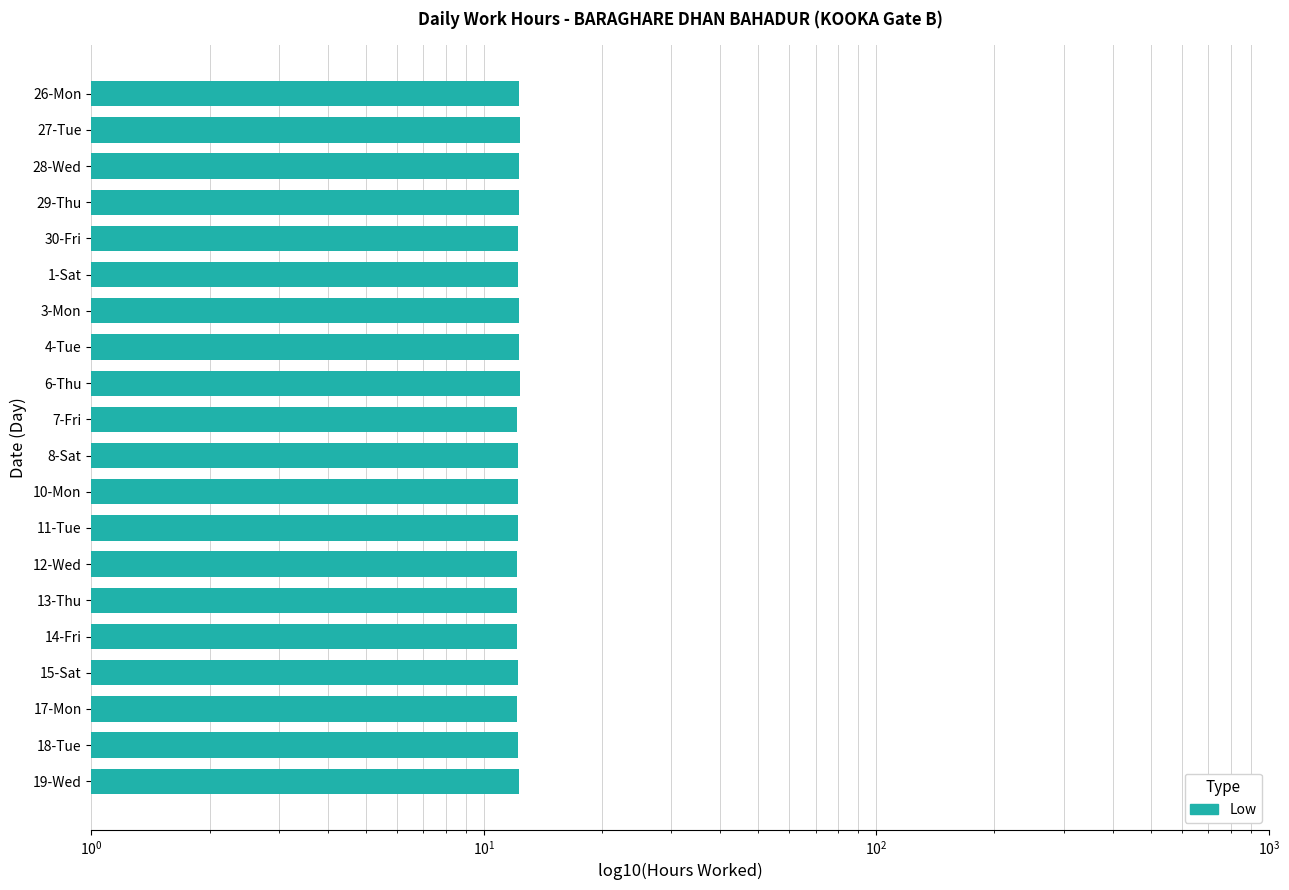

The value at 13-Thu is 16.4. True or false?

False